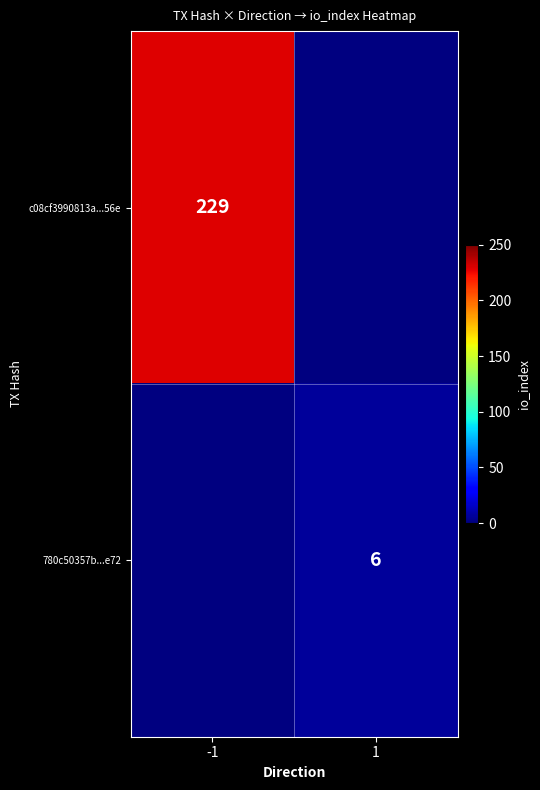

Is the value of 780c50357b...e72 at 1 greater than the value of c08cf3990813a...56e at -1?

No